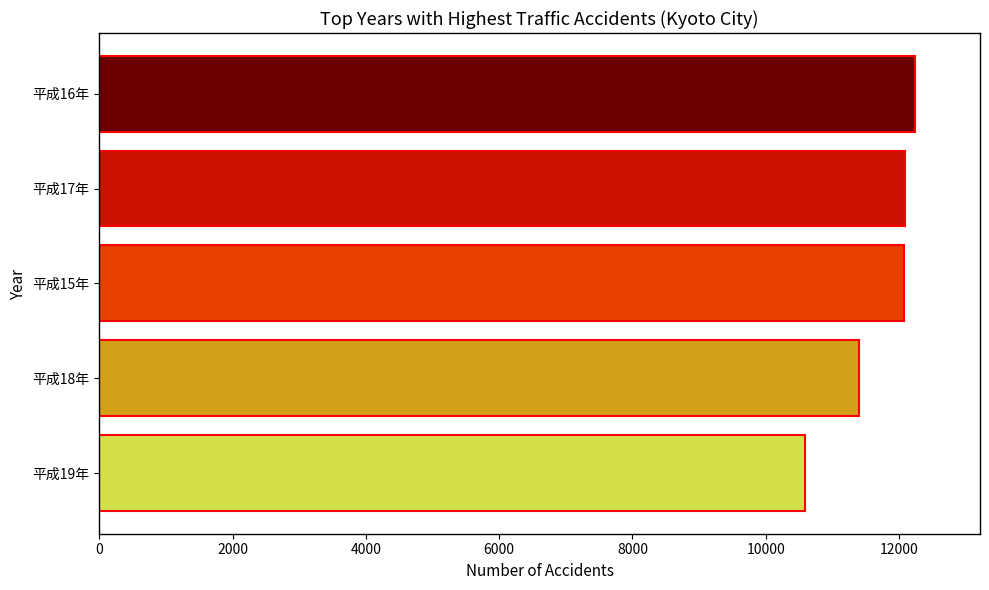

What is the greatest value displayed?

12236